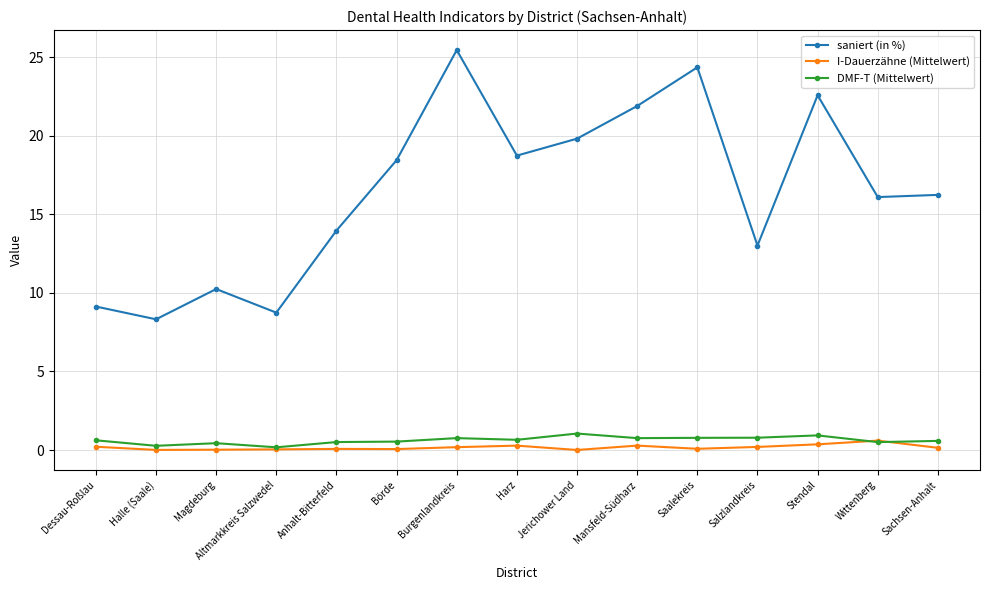

What is the label of the 9th point from the right?

Burgenlandkreis